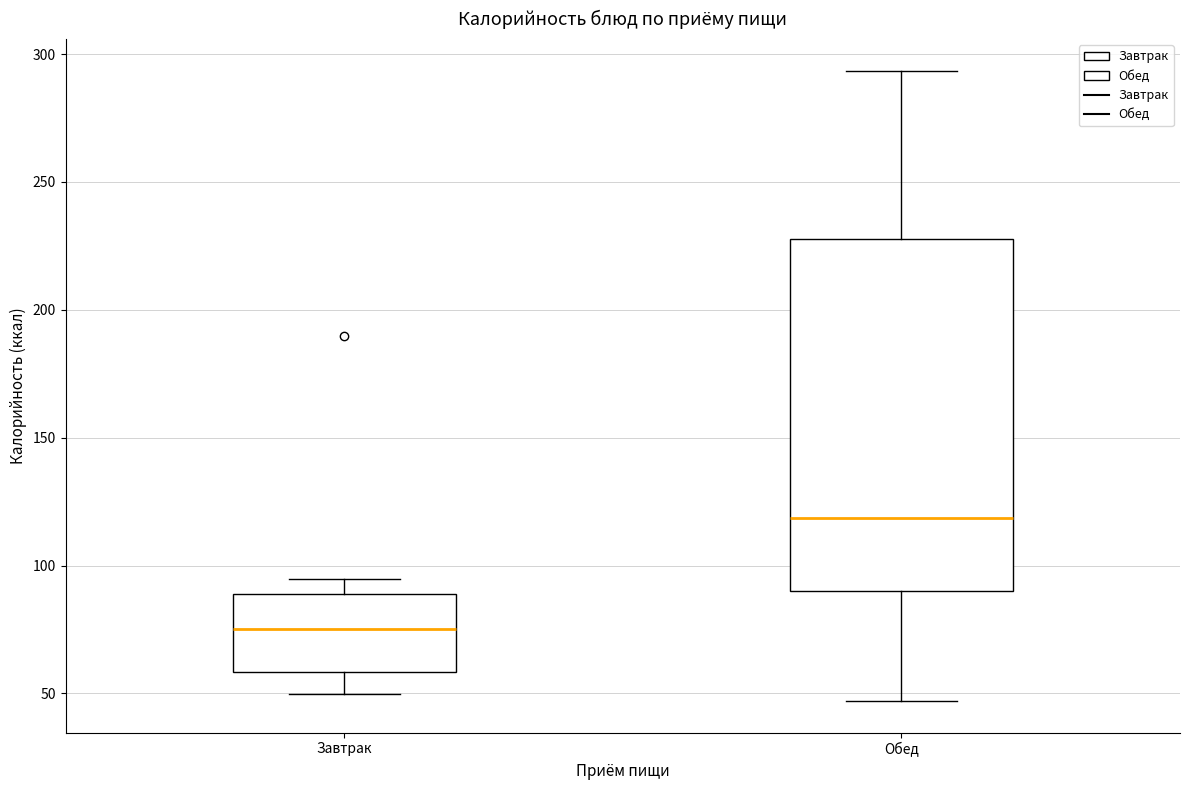

Reading left to right, read every box against the y-axis: the position of its median line, the range the box covers, and the ends of its whiskers. The values are not printed on the chart, so give them approximately, as read against the axis.

Завтрак: median 75, box 60 to 90, whiskers 50 to 95
Обед: median 120, box 90 to 230, whiskers 45 to 295